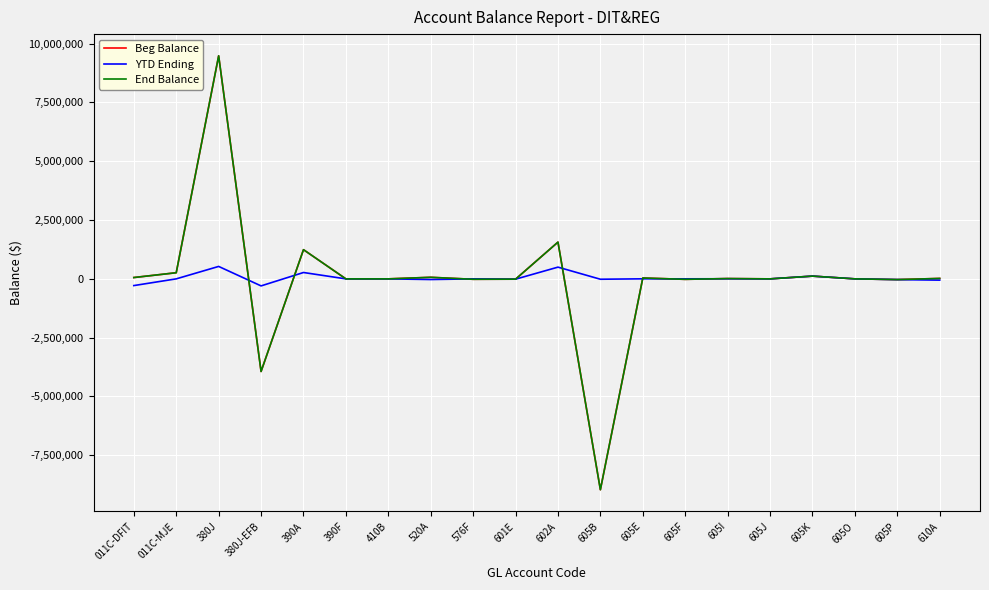

What is the difference between the second highest and second lowest values in the End Balance series?

5500624.5